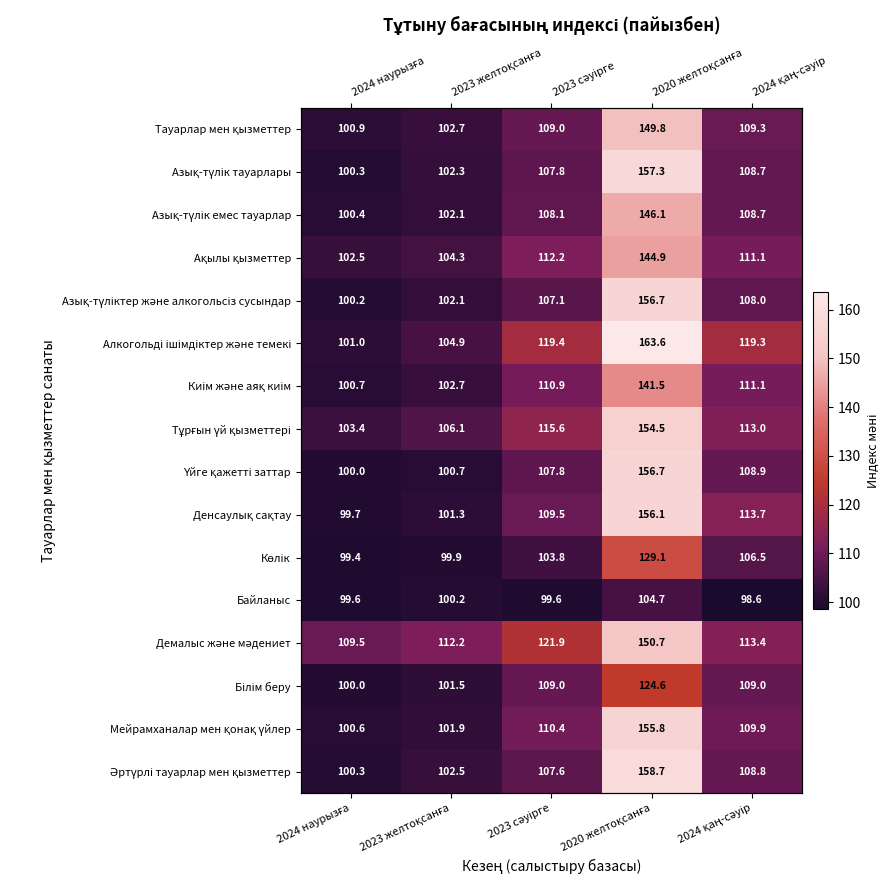

At how many categories does at least one series exceed 158?

1